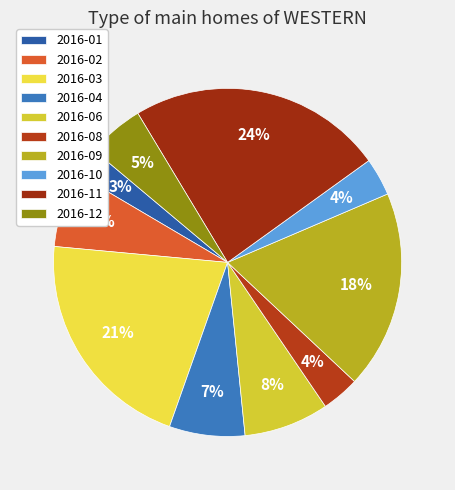

How many slices are in this pie chart?

10